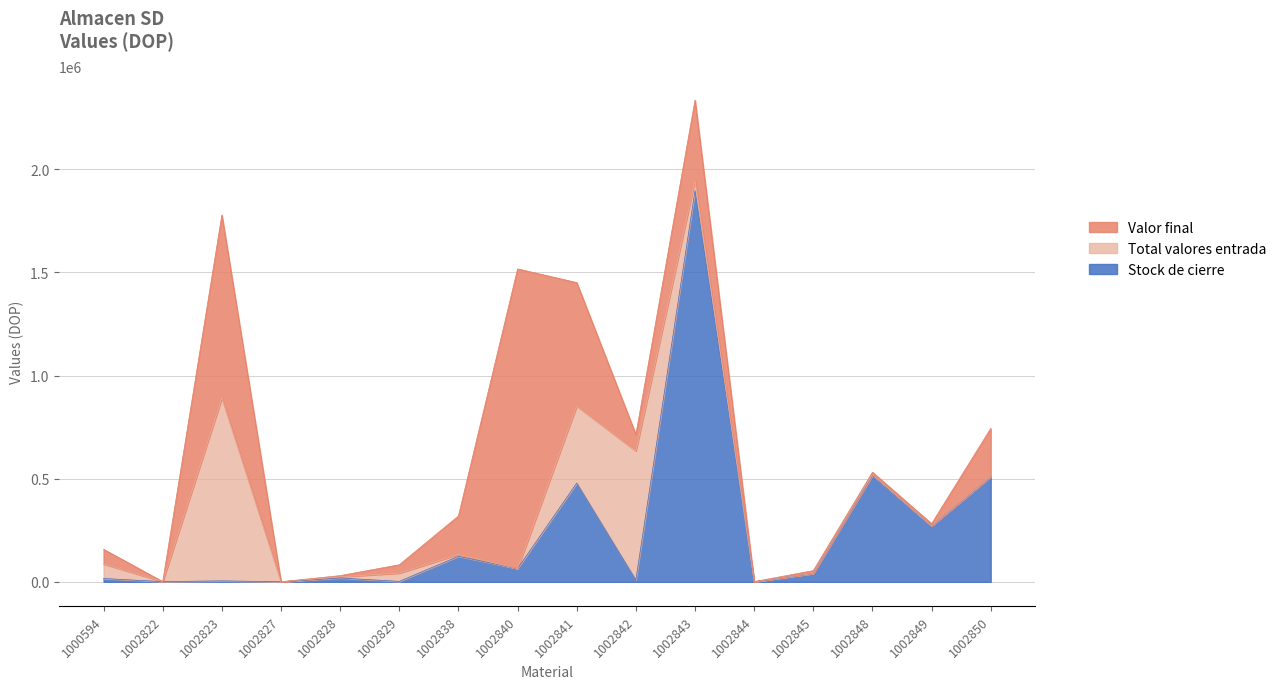

What is the highest value of the Stock de cierre series?

18965.0